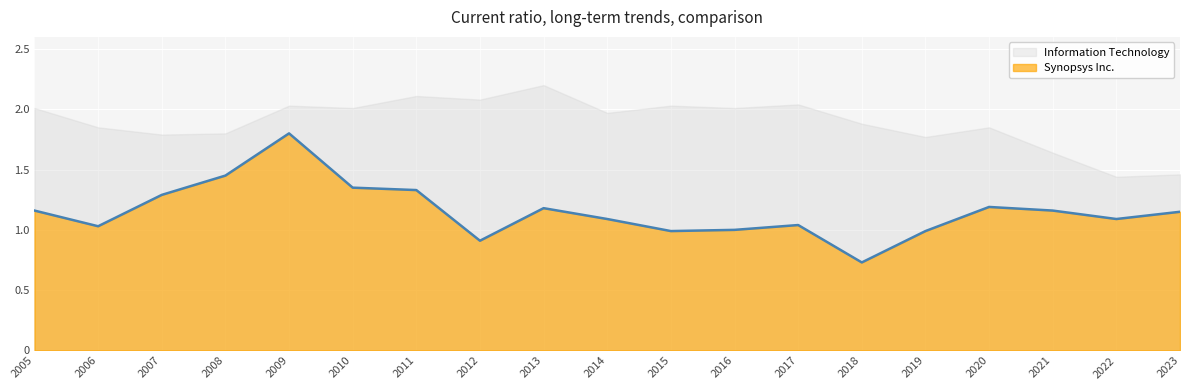

Reading left to right, extract all data points from this chart.

2005=1.2	2006=1.0	2007=1.3	2008=1.4	2009=1.8	2010=1.4	2011=1.3	2012=0.9	2013=1.2	2014=1.1	2015=1.0	2016=1.0	2017=1.0	2018=0.7	2019=1.0	2020=1.2	2021=1.2	2022=1.1	2023=1.1